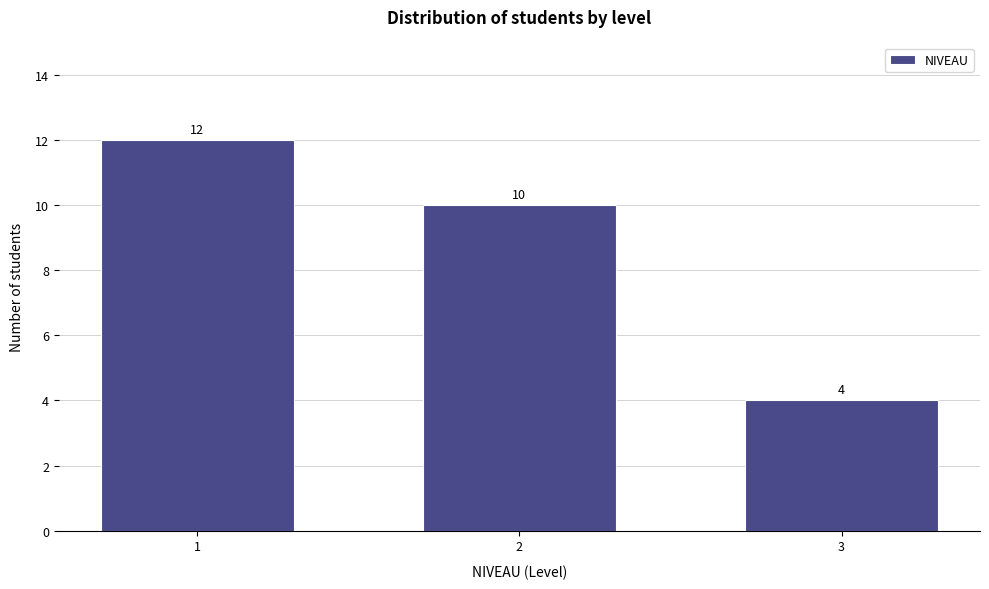

Reading right to left, what are all the values shown in this chart?

3=4	2=10	1=12